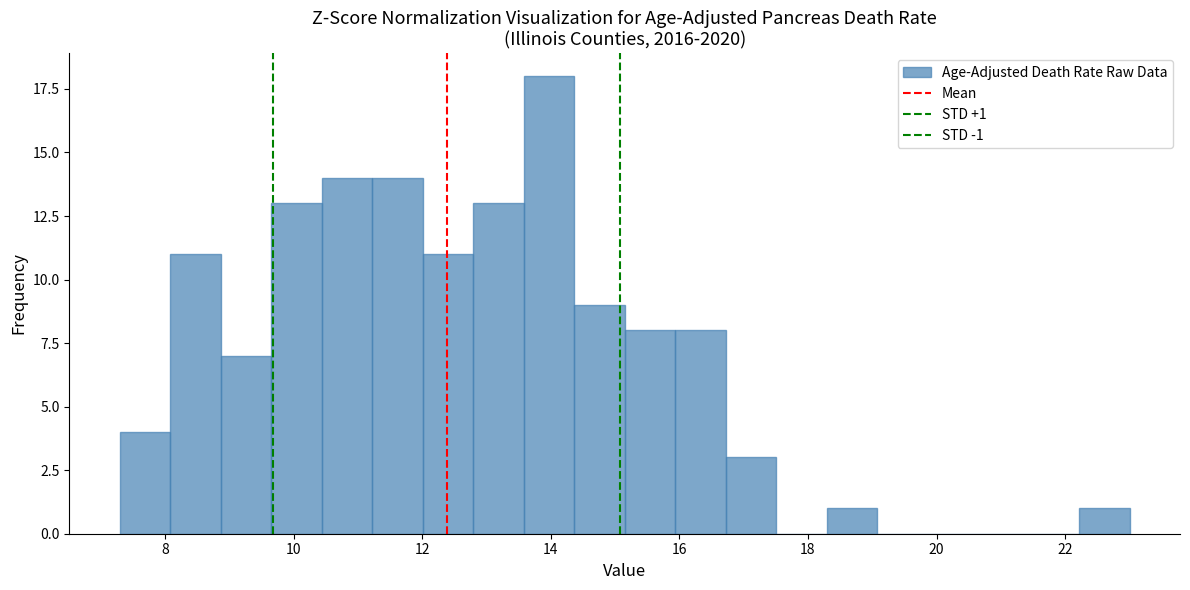

Read against the x-axis, roughly where is the centre of the tallest bar?

14.0